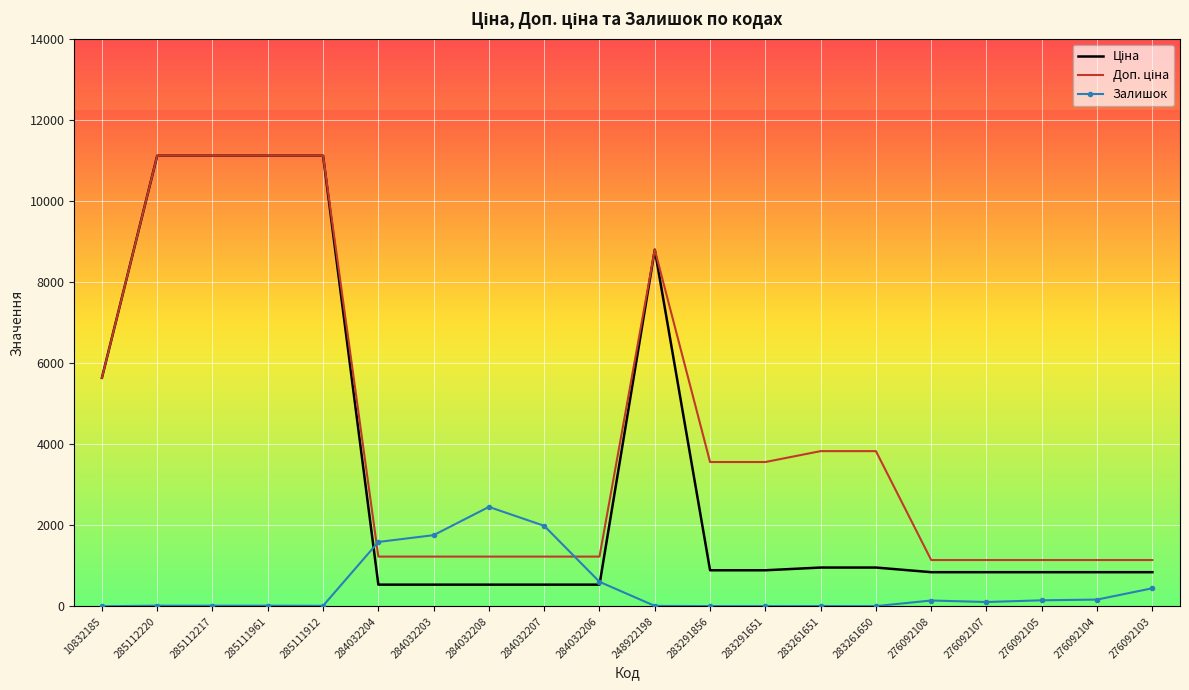

The value of Залишок at 284032204 is 1588.0. True or false?

True